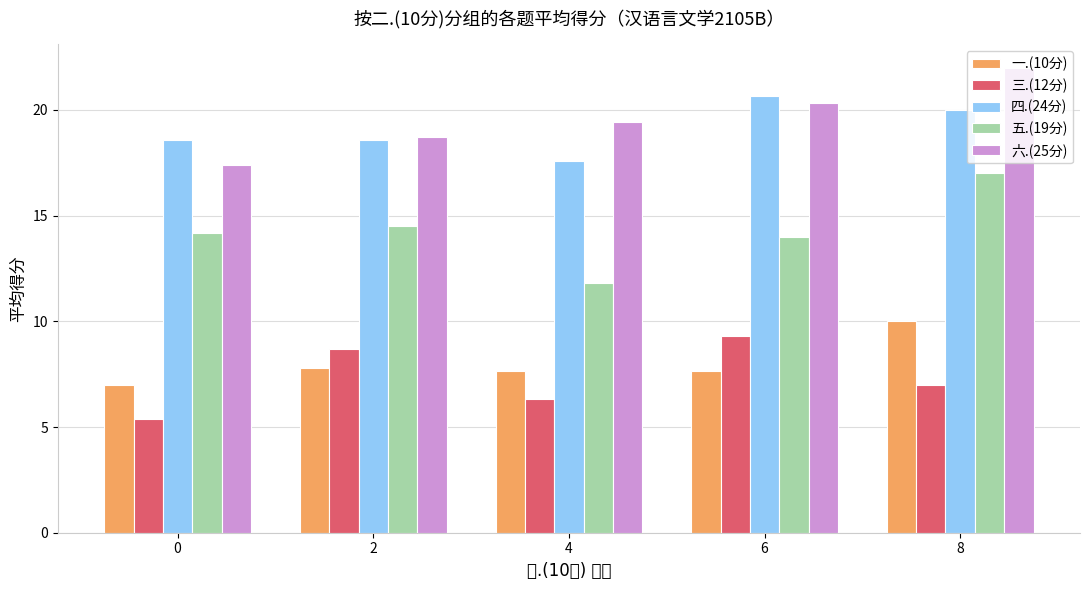

The 一.(10分) series shows 7.8 at 2. True or false?

True